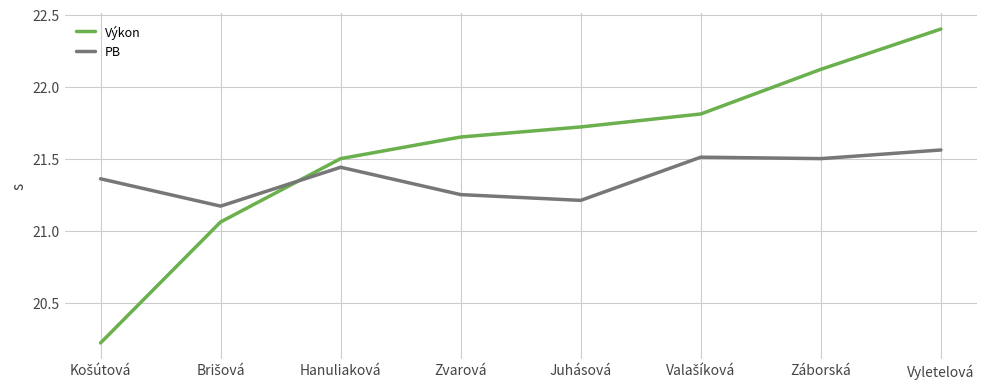

At which label does PB reach its peak?

Vyletelová